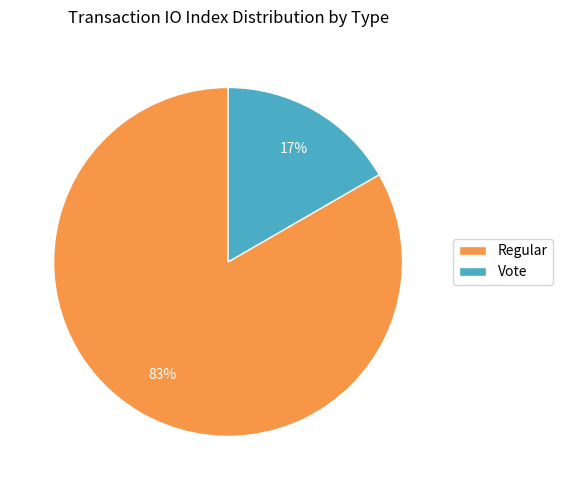

Count the number of slices in the pie.

2